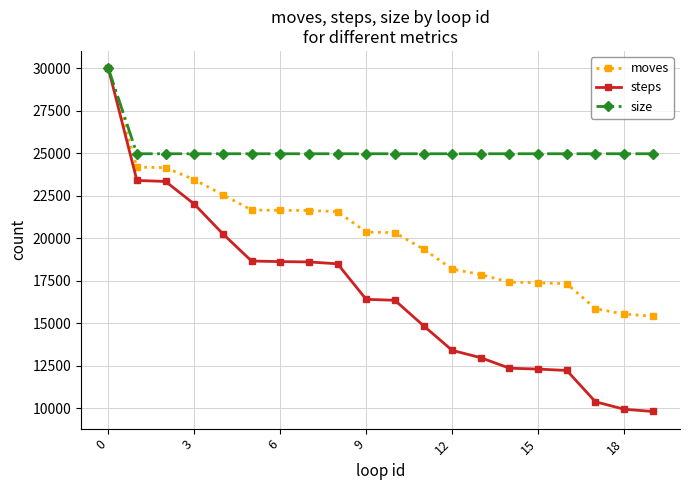

Which series has the largest total across all categories?

size